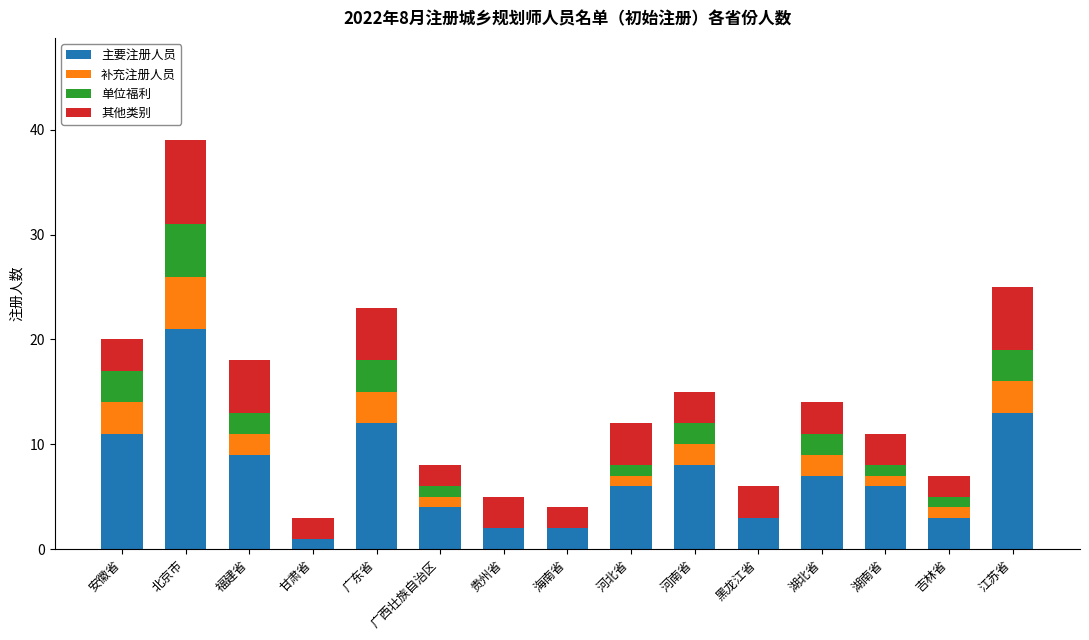

The value of 主要注册人员 at 江苏省 is 13. True or false?

True